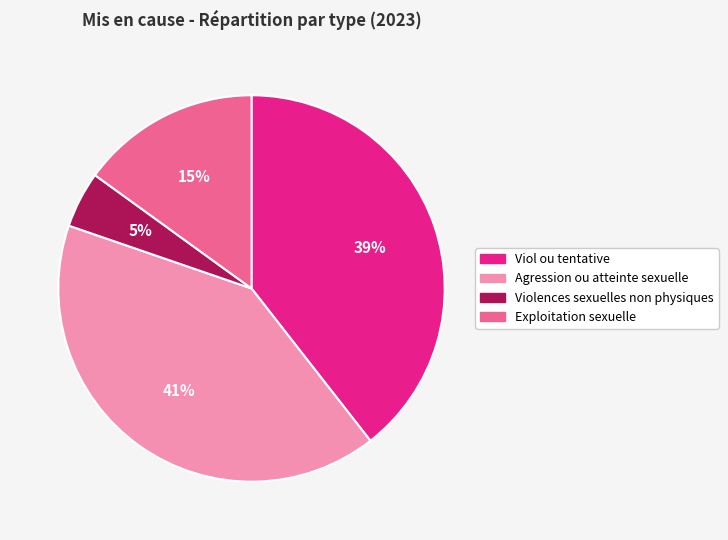

Is the sum of Violences sexuelles non physiques and Viol ou tentative greater than half?

No